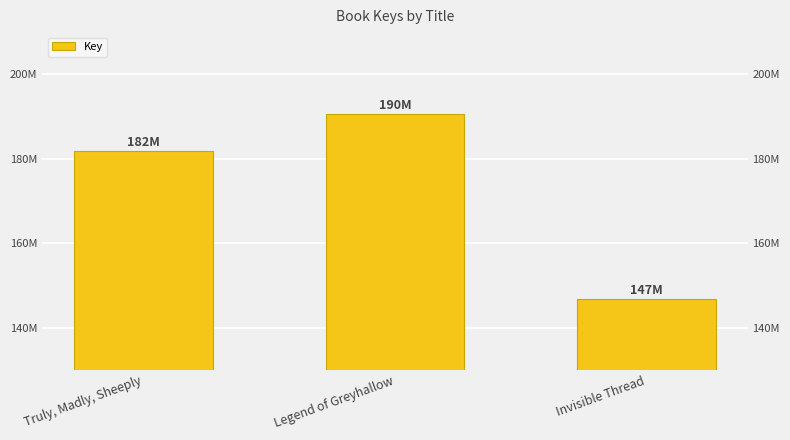

What is the maximum value shown in the chart?

190493842